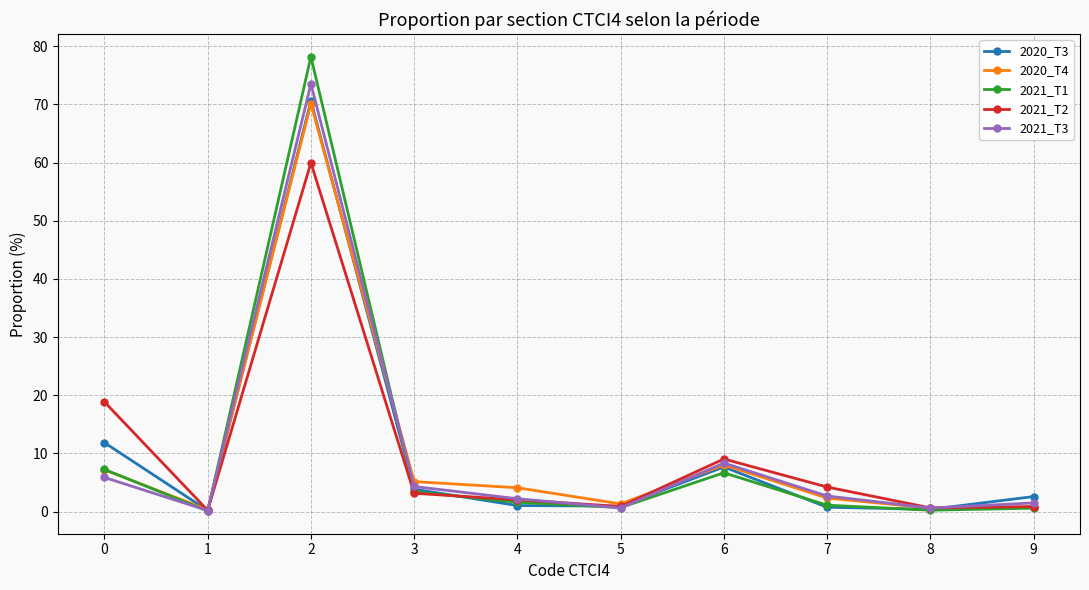

Which series has the largest range (max minus min)?

2021_T1